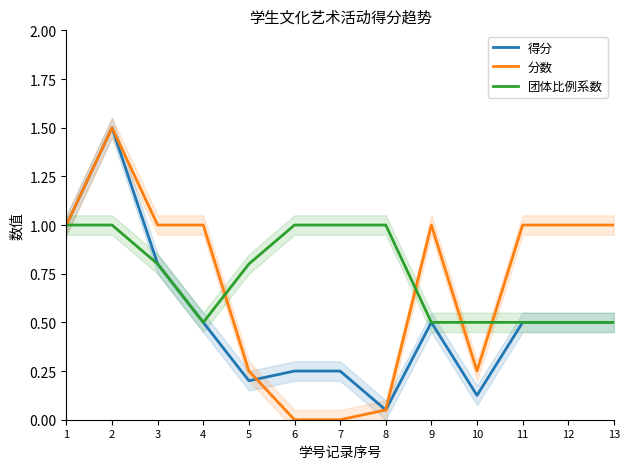

List the series in order of their overall mean, highest first.

团体比例系数, 分数, 得分